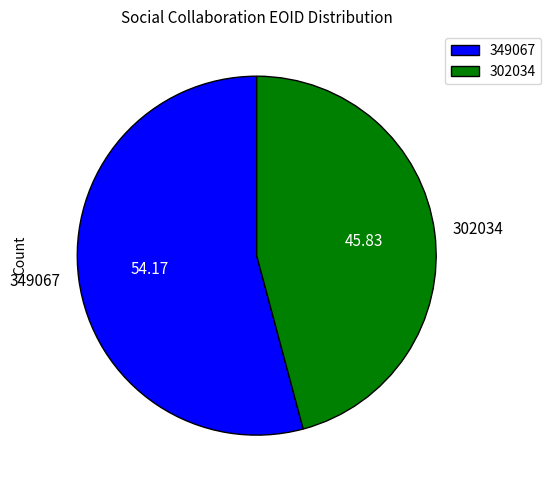

Is there any slice that represents more than half of the pie?

Yes